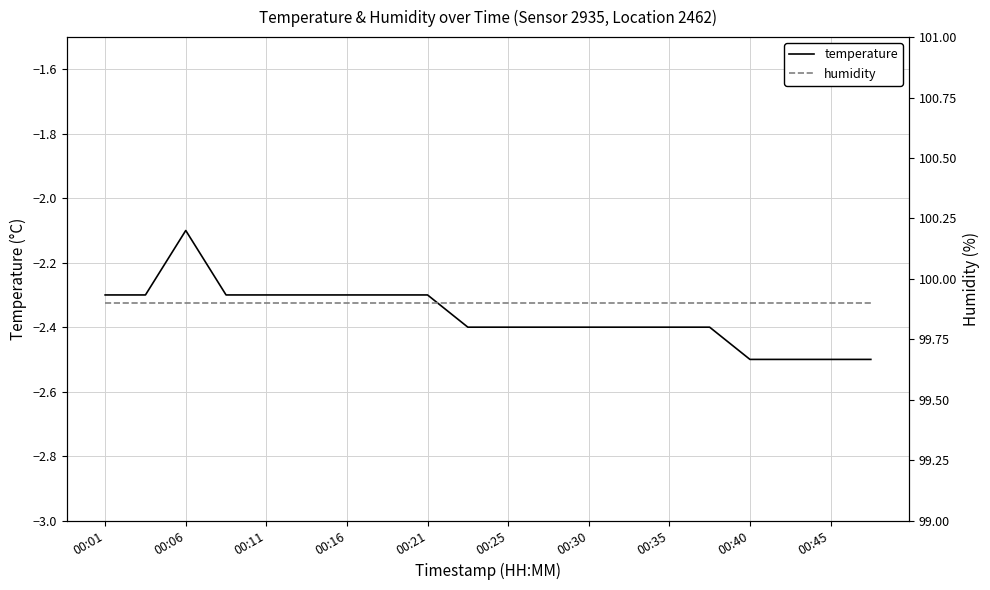

What are all the series names shown in the legend?

temperature, humidity